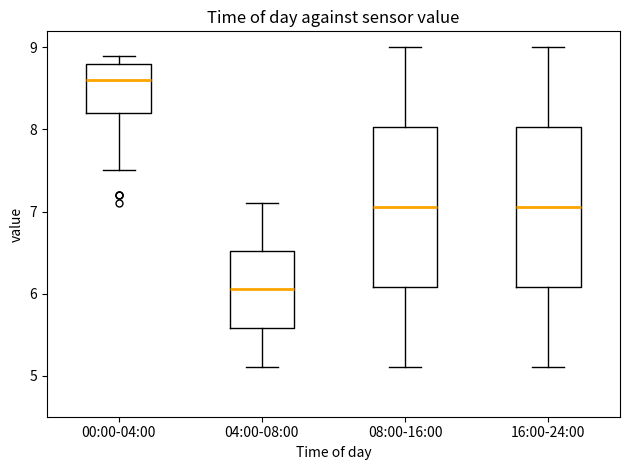

Which box has the highest median line?

00:00-04:00